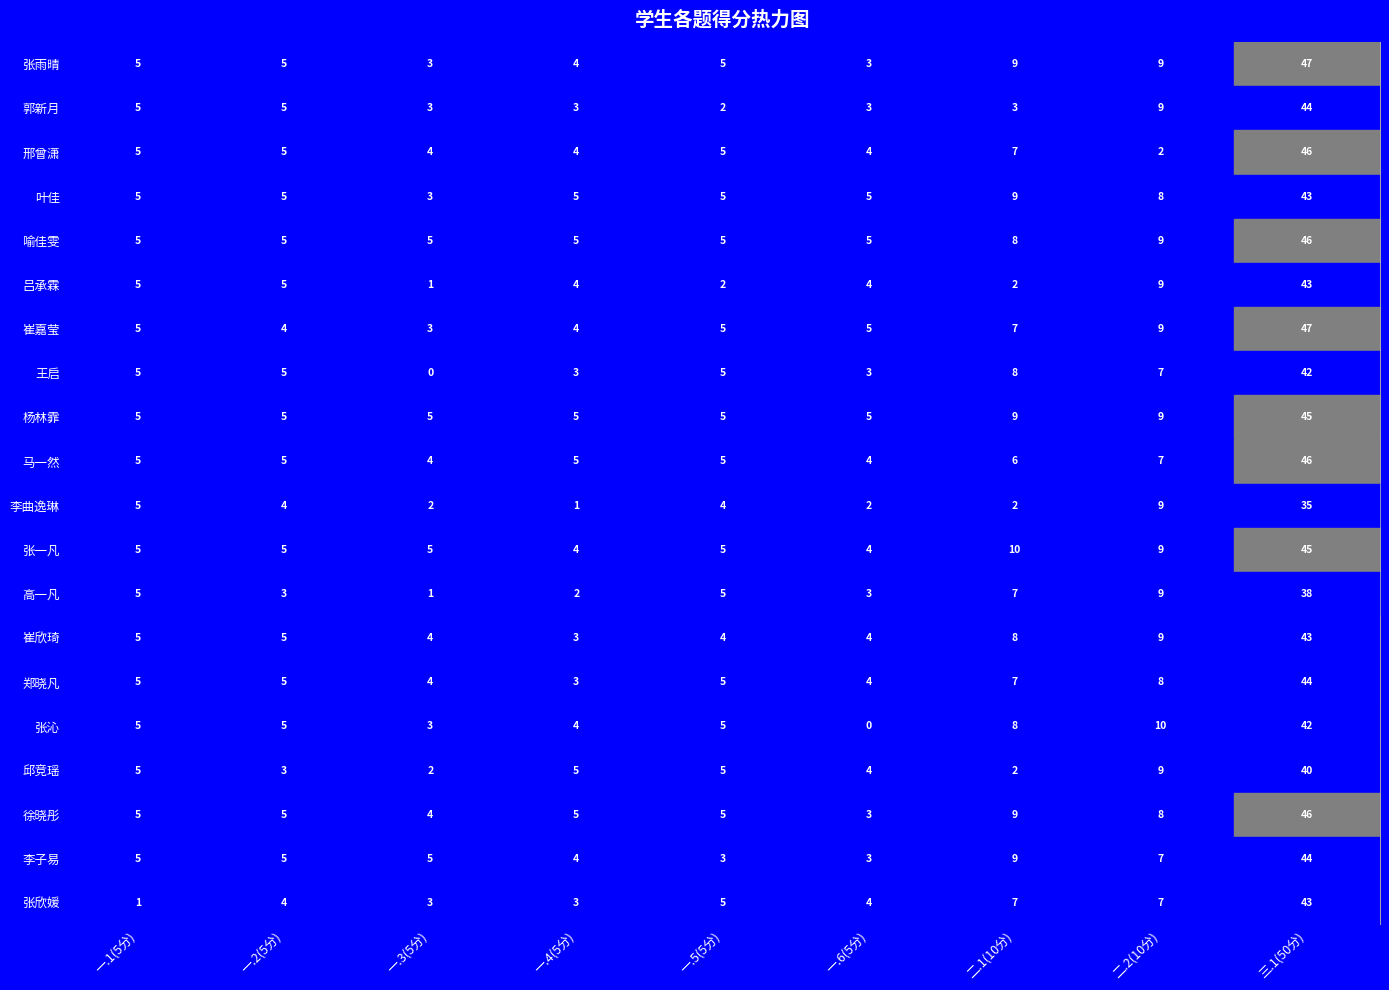

The value of 吕承霖 at 一.5(5分) is 2. True or false?

True